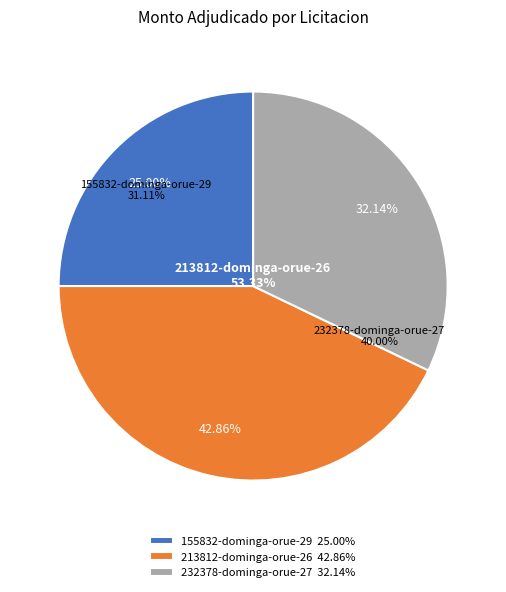

Which slice is the smallest?

155832-dominga-orue-29